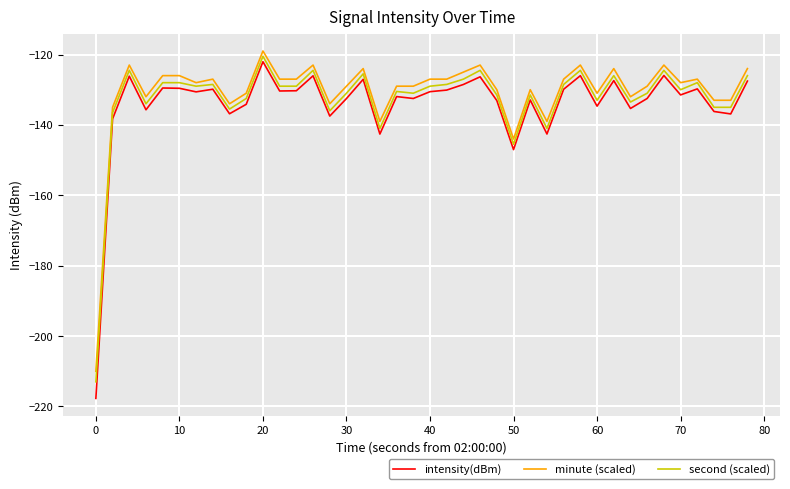

Is this an area chart (filled region under the line)?

No